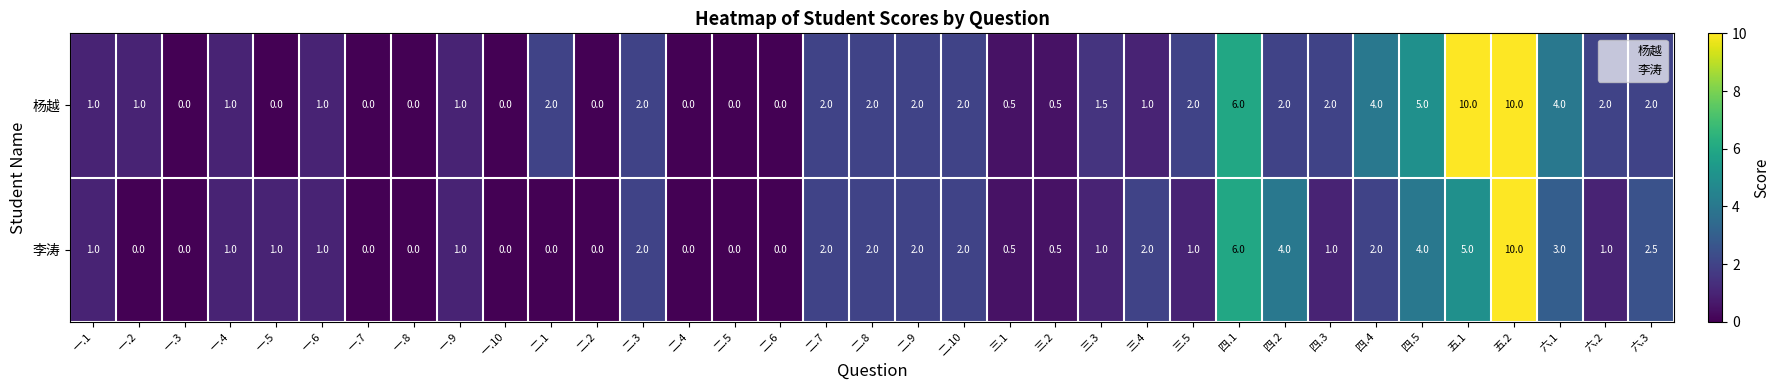

How many categories are shown in the chart?

35